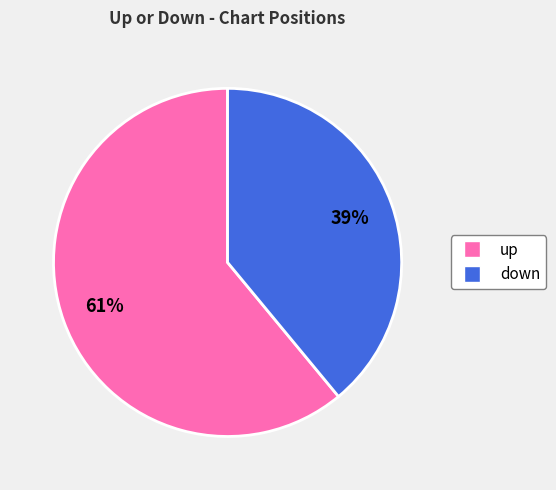

To the nearest percent, what portion does down represent?

39%